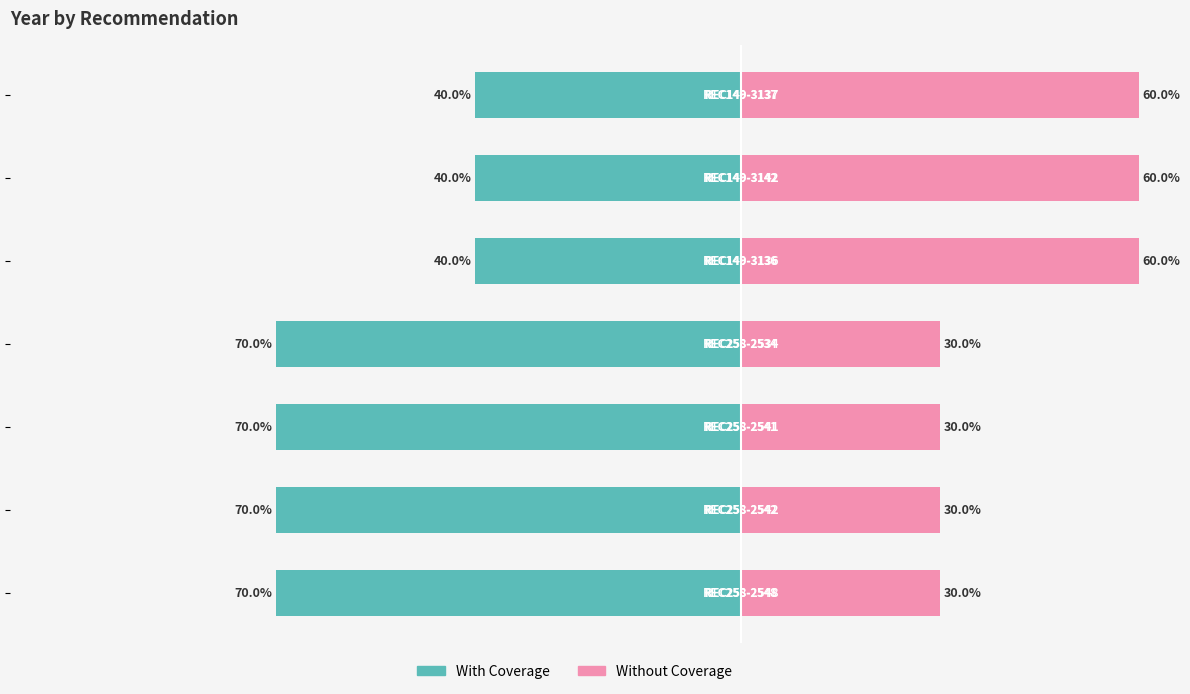

Which series has the largest range (max minus min)?

With Coverage